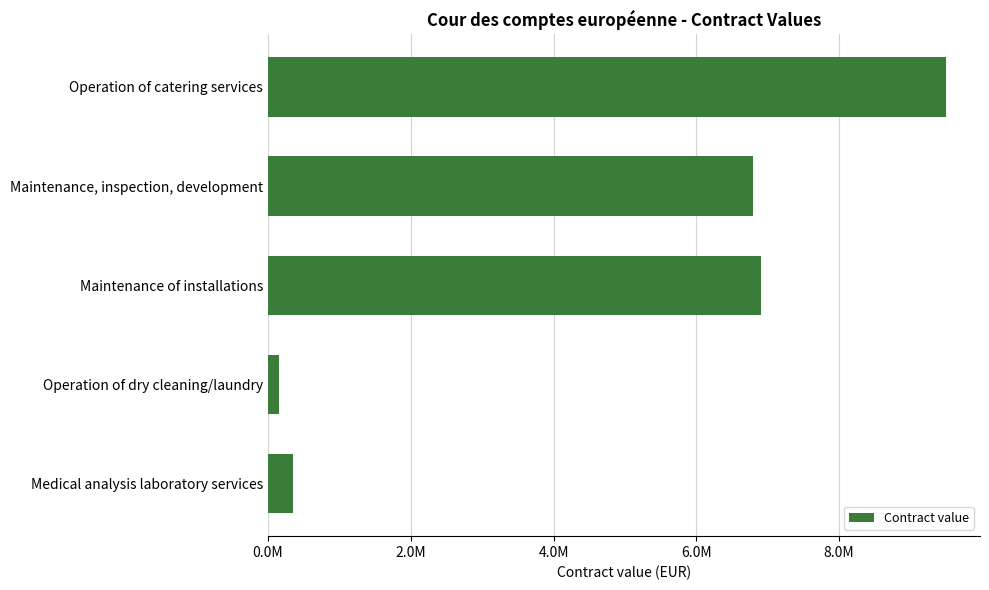

Are the bars horizontal?

Yes